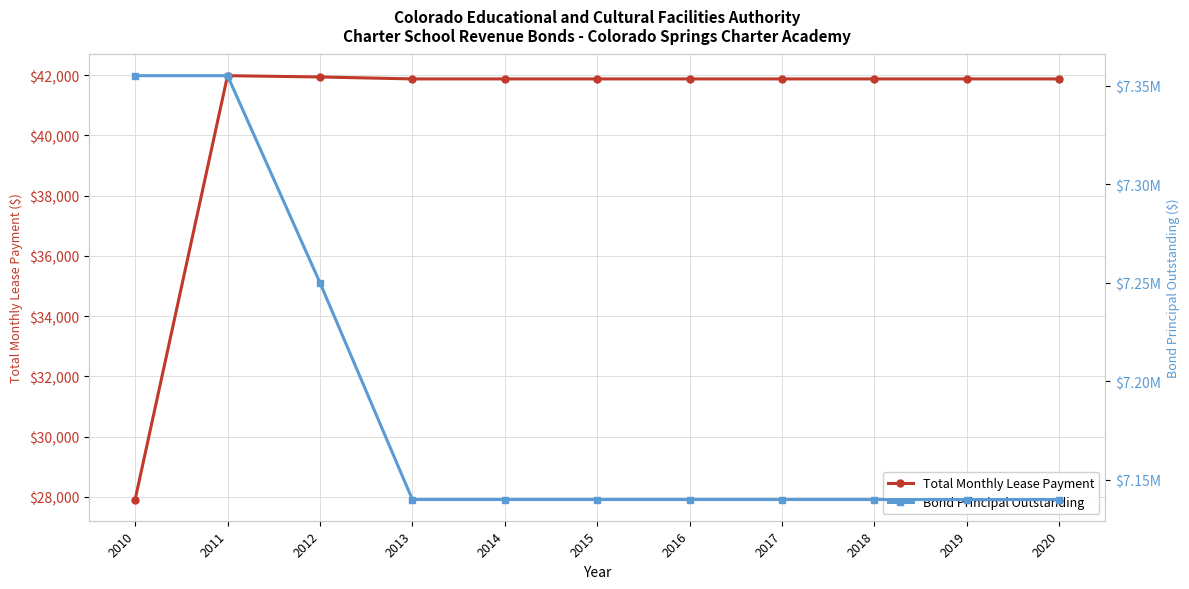

Does the chart have visible grid lines?

Yes